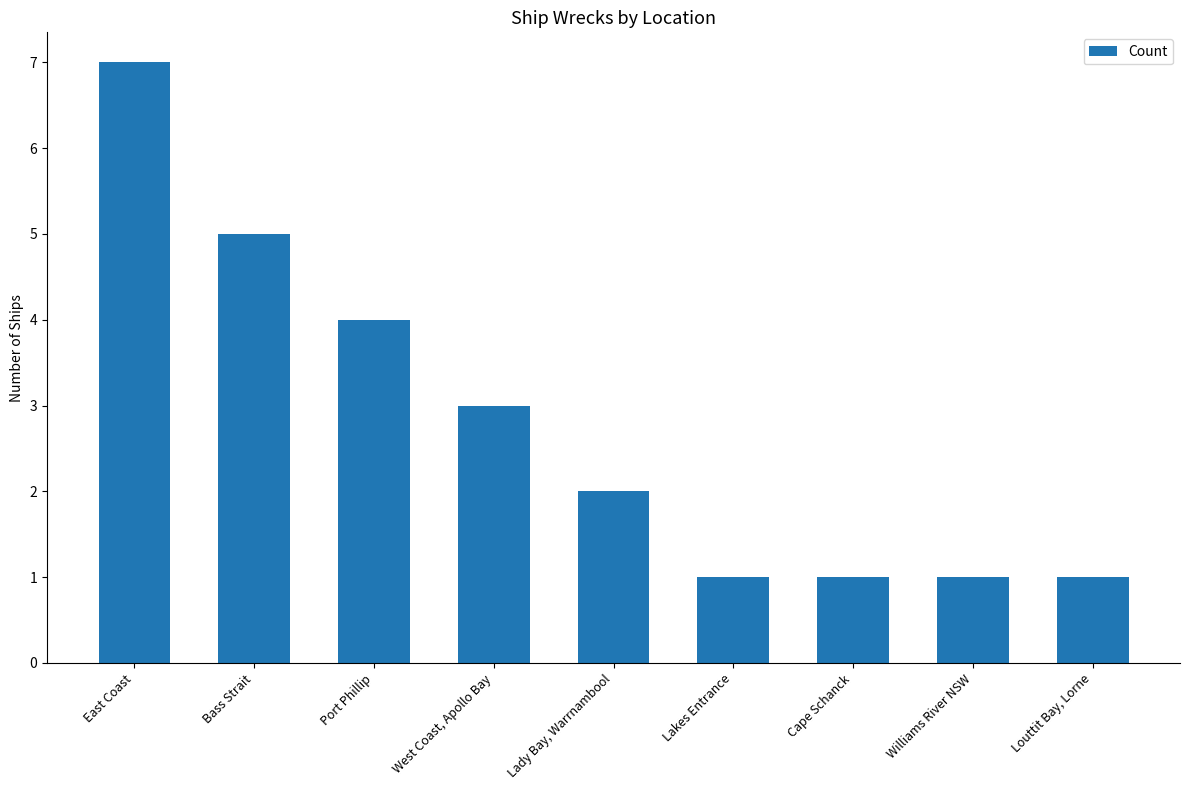

Which has a higher value, Louttit Bay, Lorne or Port Phillip?

Port Phillip